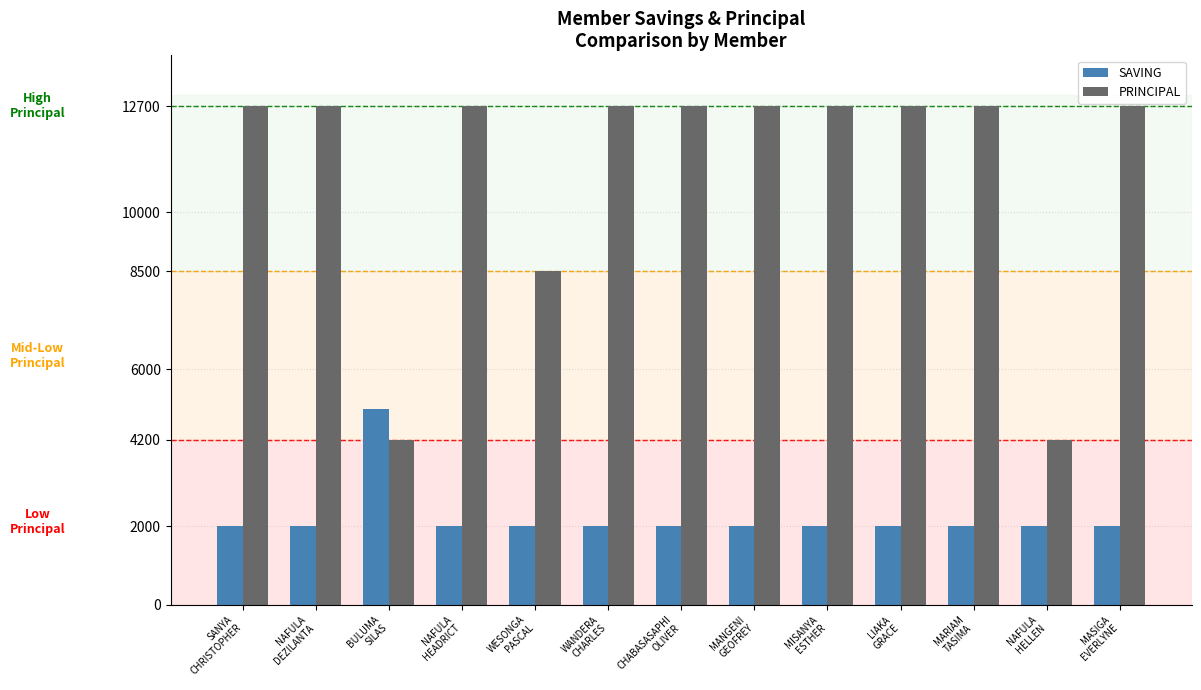

Which series has the largest range (max minus min)?

PRINCIPAL